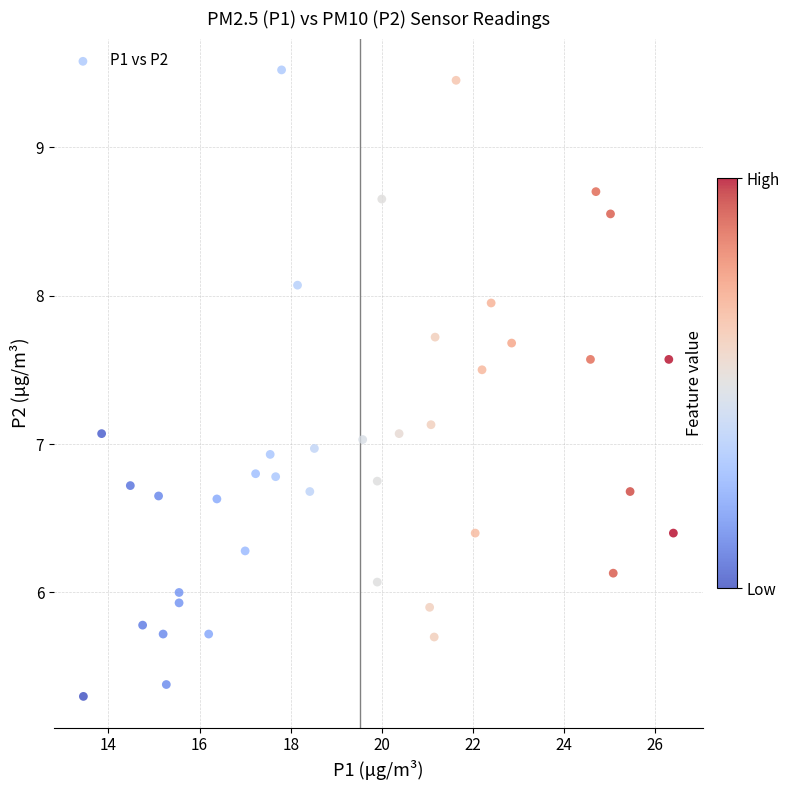

What is the range of X values (max minus min)?

12.9